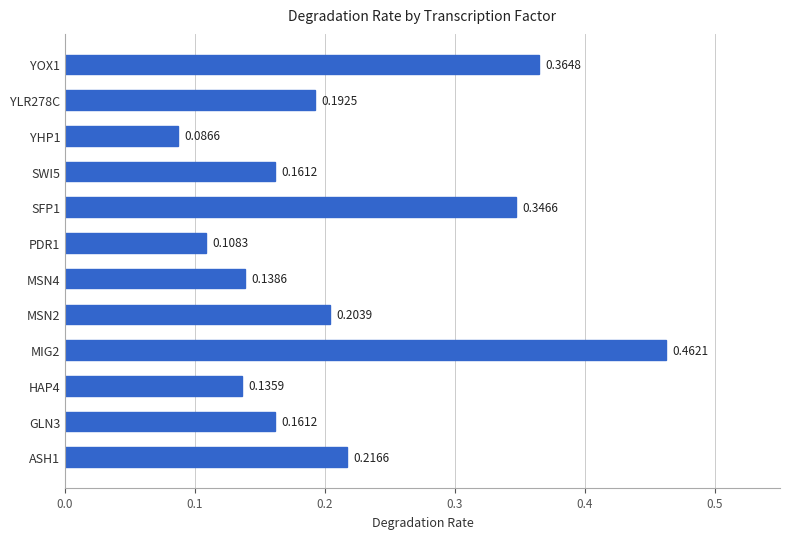

Count the values in the range 0 to 1.

12